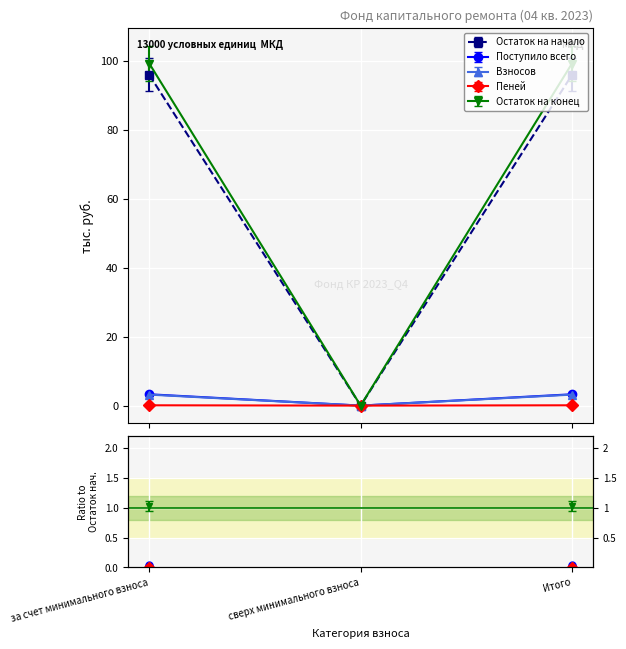

Which series has the largest range (max minus min)?

Остаток на конец